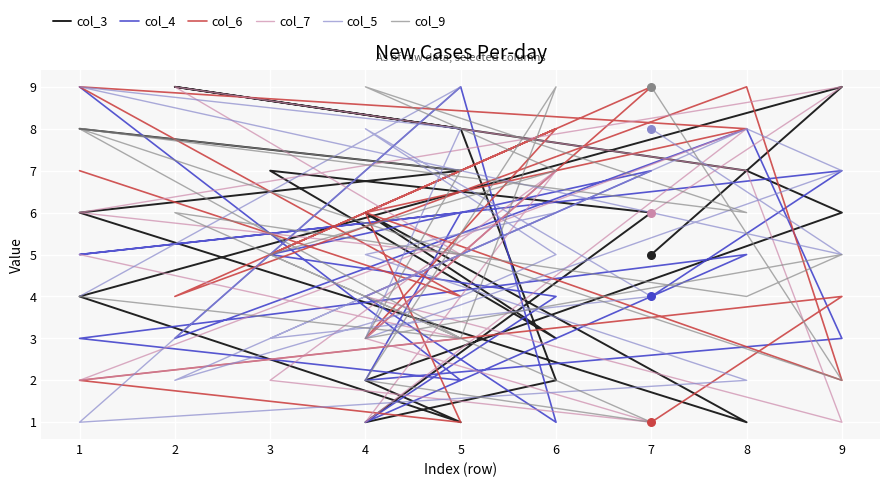

Which series reaches the maximum Y coordinate?

col_3